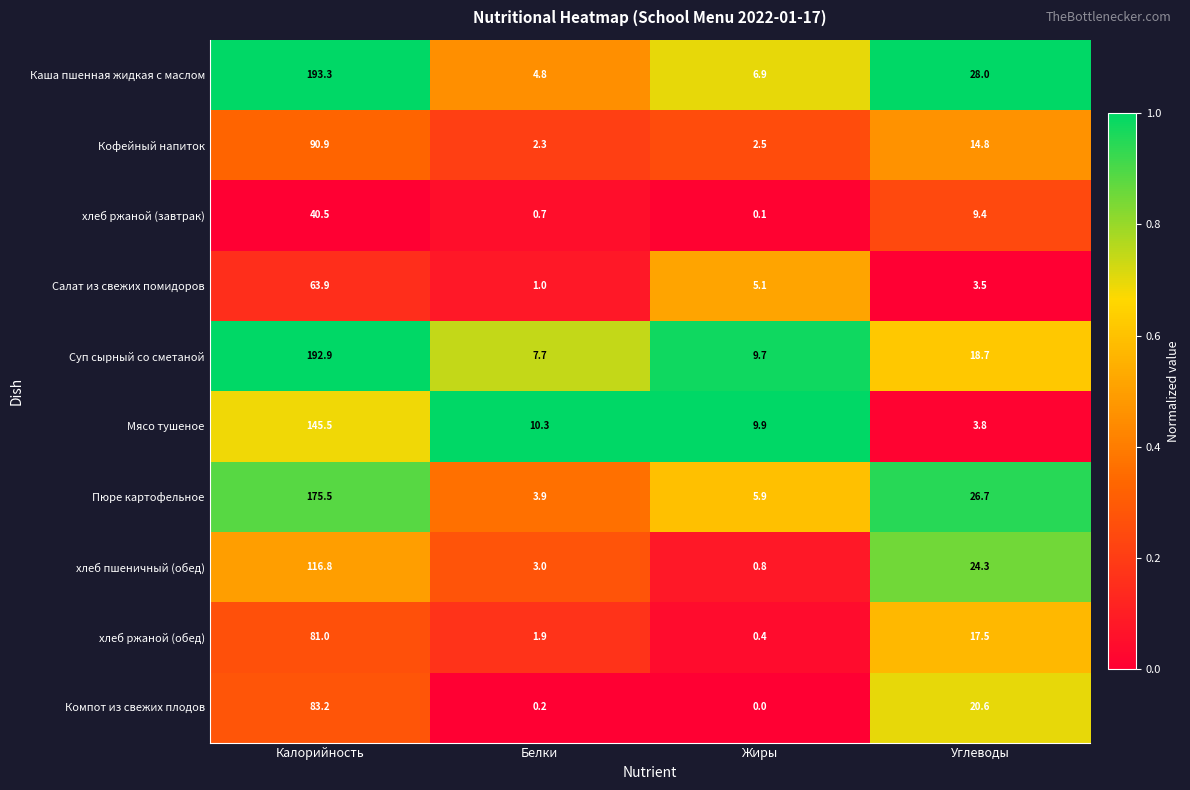

Which series has the widest spread of values?

Каша пшенная жидкая с маслом